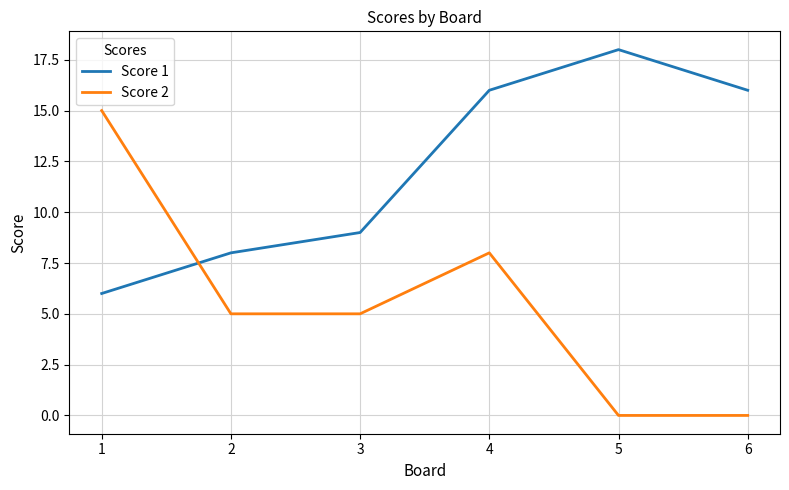

What is the maximum value for Score 2?

15